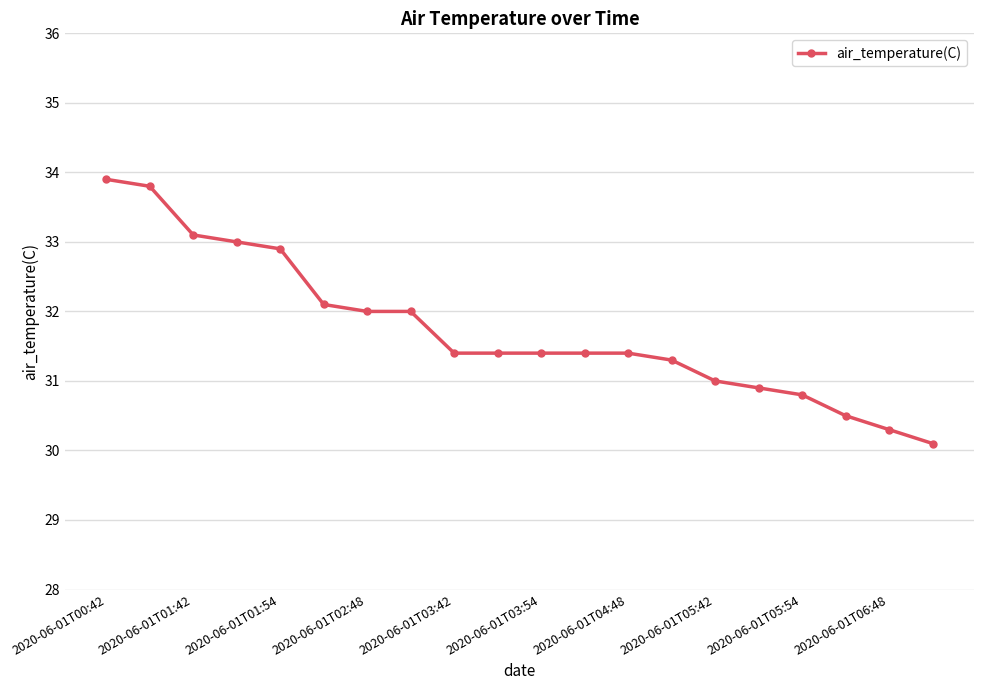

Reading left to right, what are all the values shown in this chart?

33.9	33.8	33.1	33.0	32.9	32.1	32.0	32.0	31.4	31.4	31.4	31.4	31.4	31.3	31.0	30.9	30.8	30.5	30.3	30.1